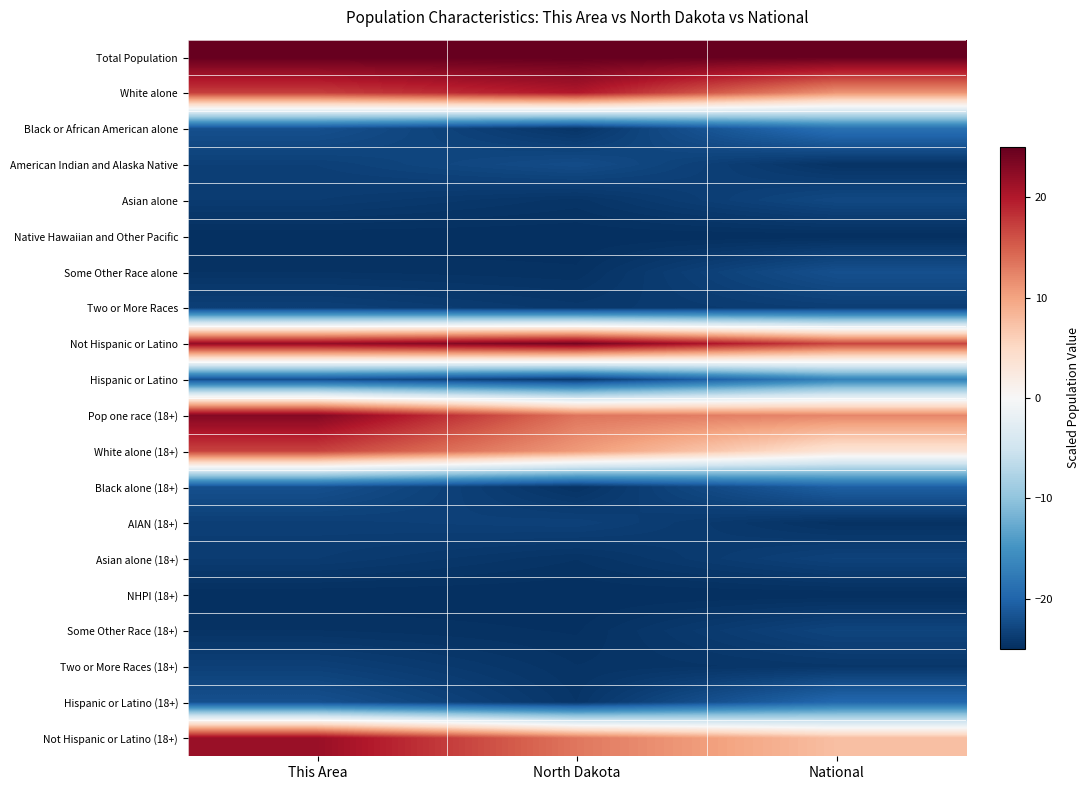

Which series has the largest range (max minus min)?

Not Hispanic or Latino (18+)